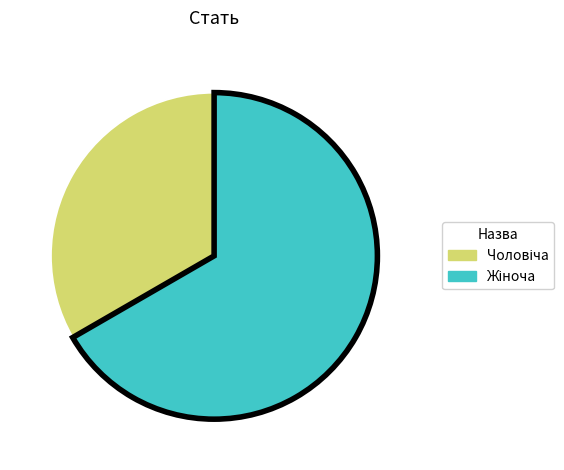

Does any single category account for the majority?

Yes